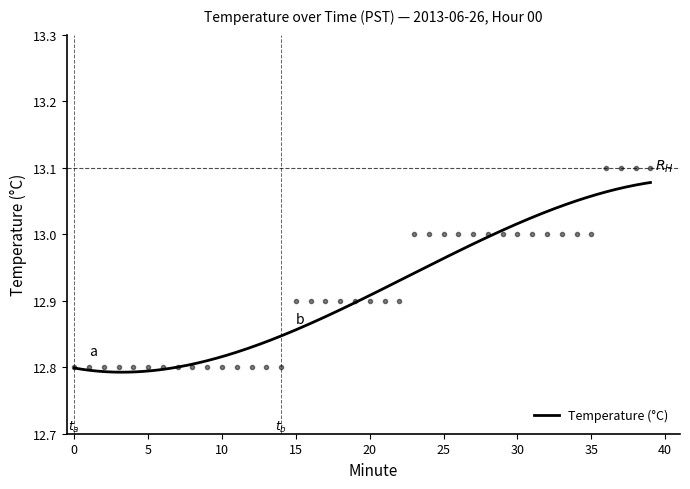

Reading right to left, extract all data points from this chart.

13.1	13.1	13.1	13.1	13.0	13.0	13.0	13.0	13.0	13.0	13.0	13.0	13.0	13.0	13.0	13.0	13.0	12.9	12.9	12.9	12.9	12.9	12.9	12.9	12.9	12.8	12.8	12.8	12.8	12.8	12.8	12.8	12.8	12.8	12.8	12.8	12.8	12.8	12.8	12.8